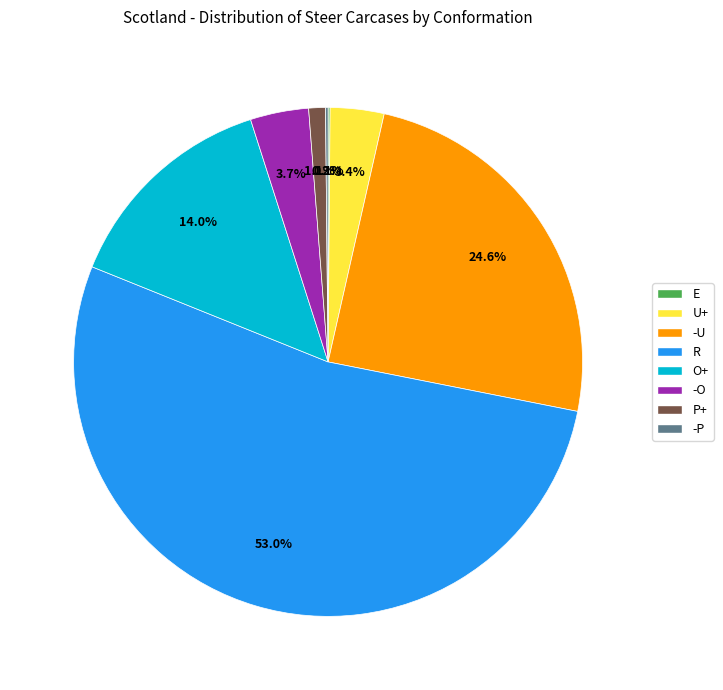

Between U+ and O+, which is larger?

O+